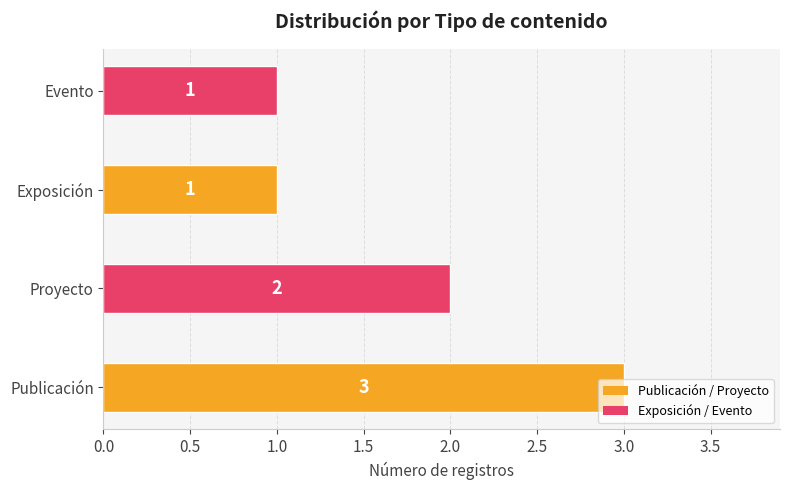

What is the sum of the values at Publicación and Proyecto?

5